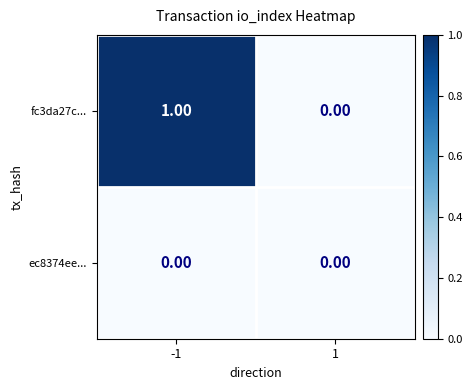

Rank the series by their maximum value, from highest to lowest.

fc3da27c..., ec8374ee...